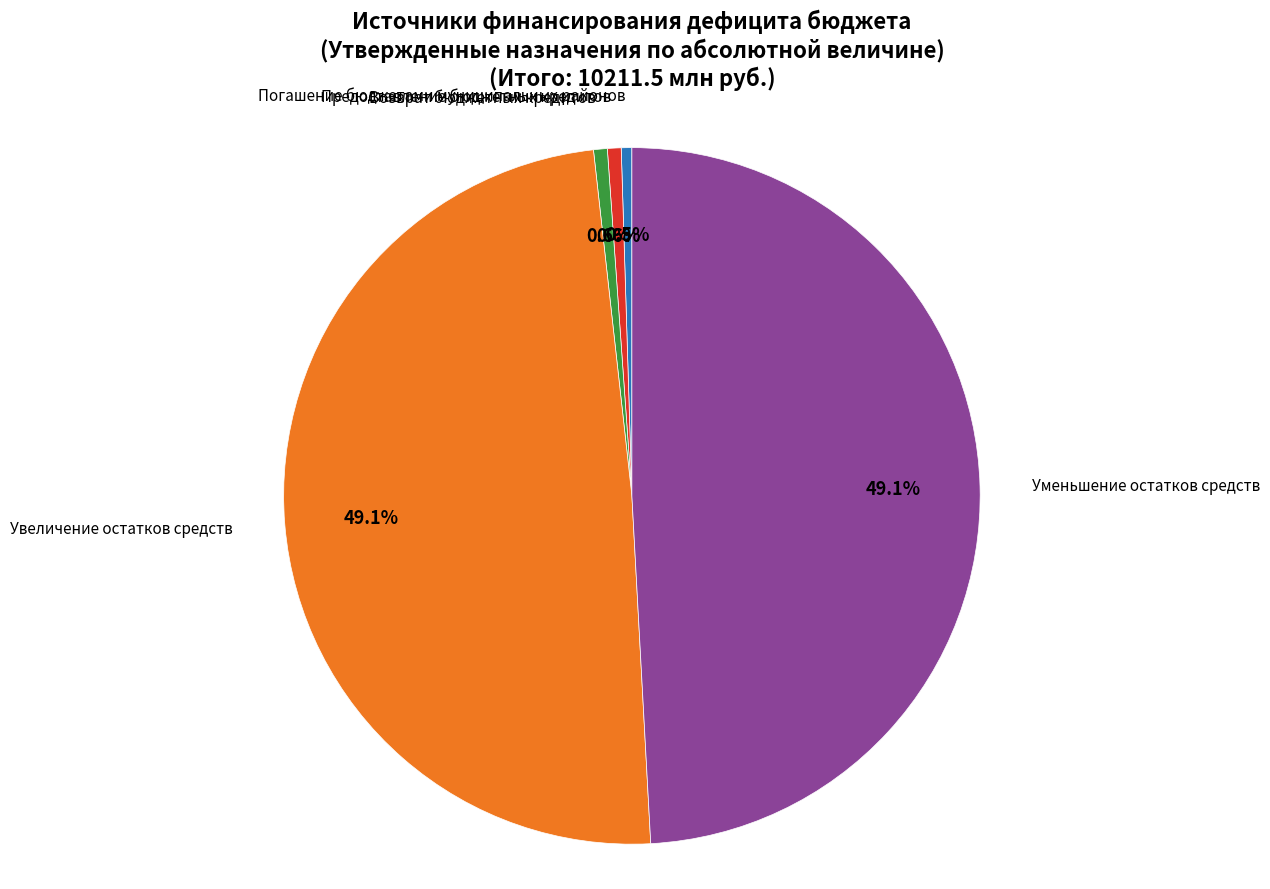

Is there any slice that represents more than half of the pie?

No